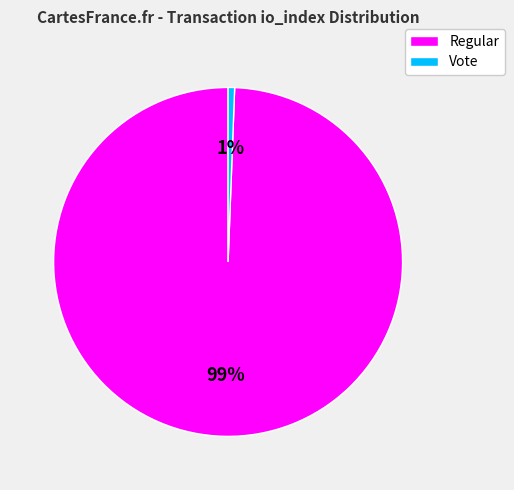

Which has a higher value, Regular or Vote?

Regular